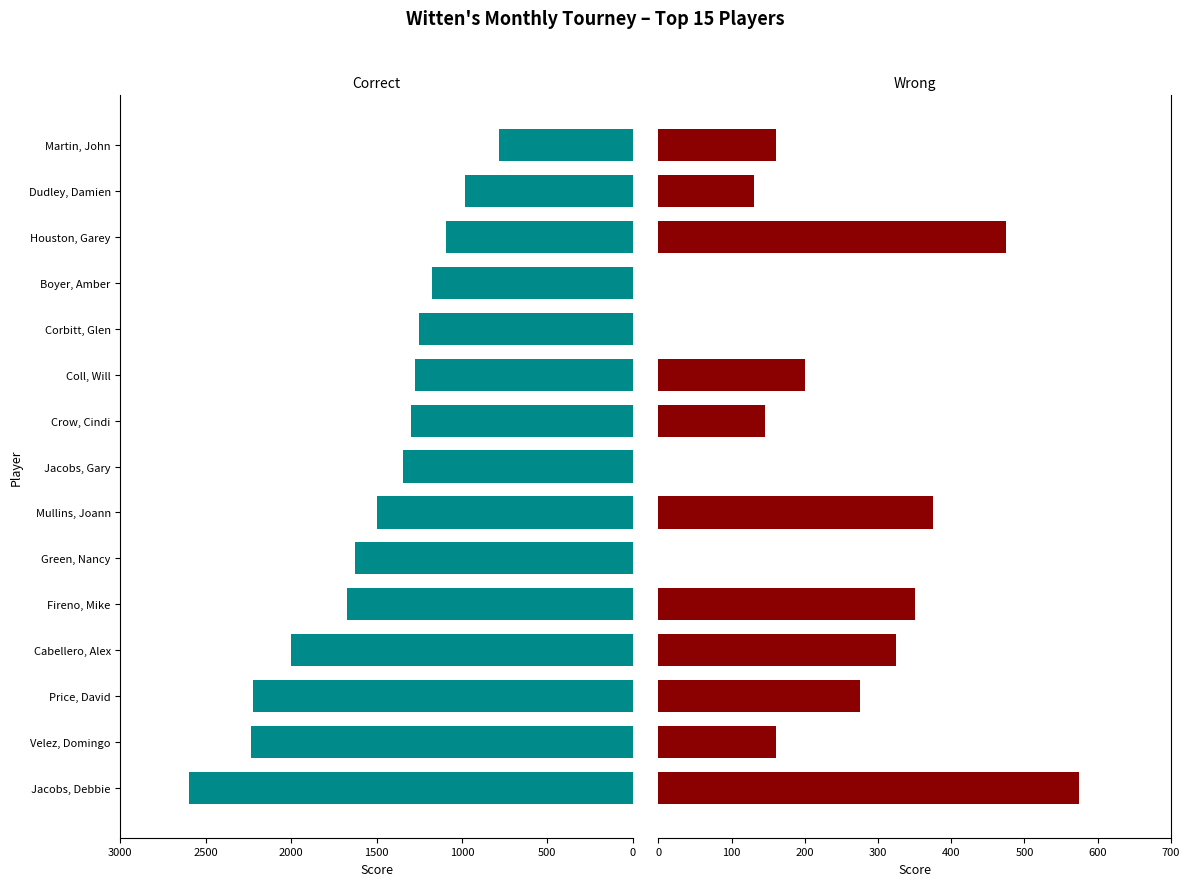

Is the value of Correct at Jacobs, Gary greater than the value of Wrong at Martin, John?

Yes